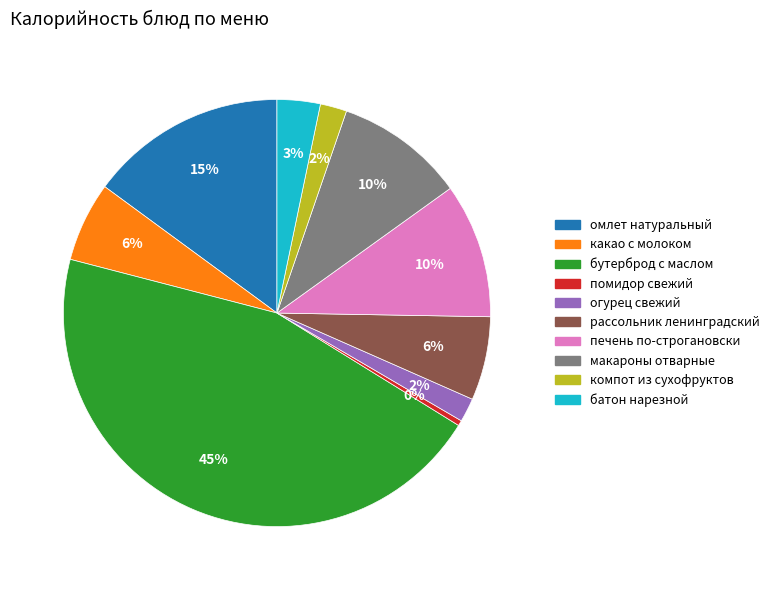

Count the number of slices in the pie.

10